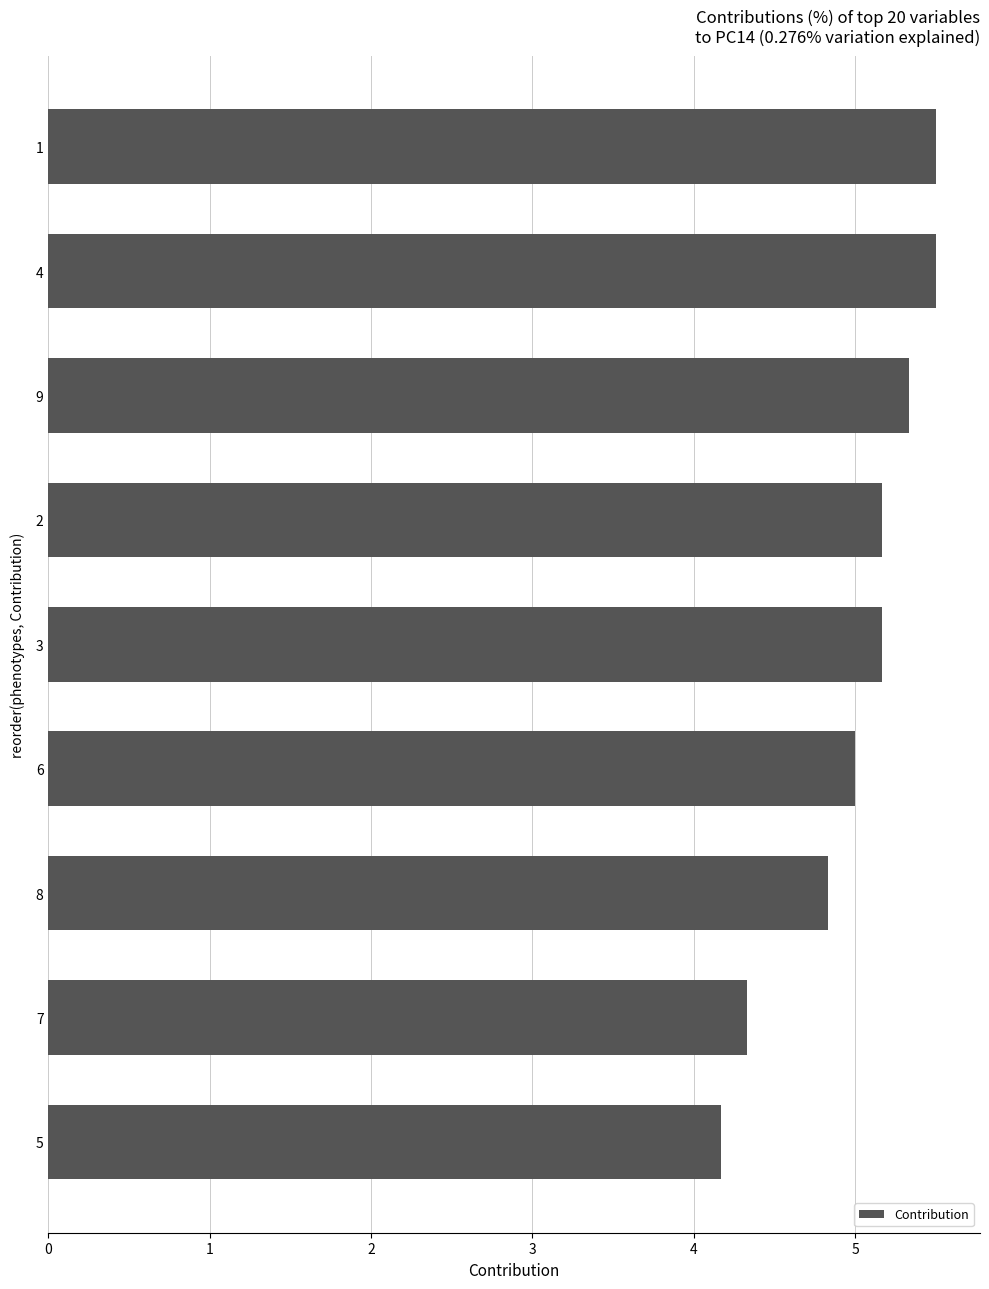

What is the average value?

5.0